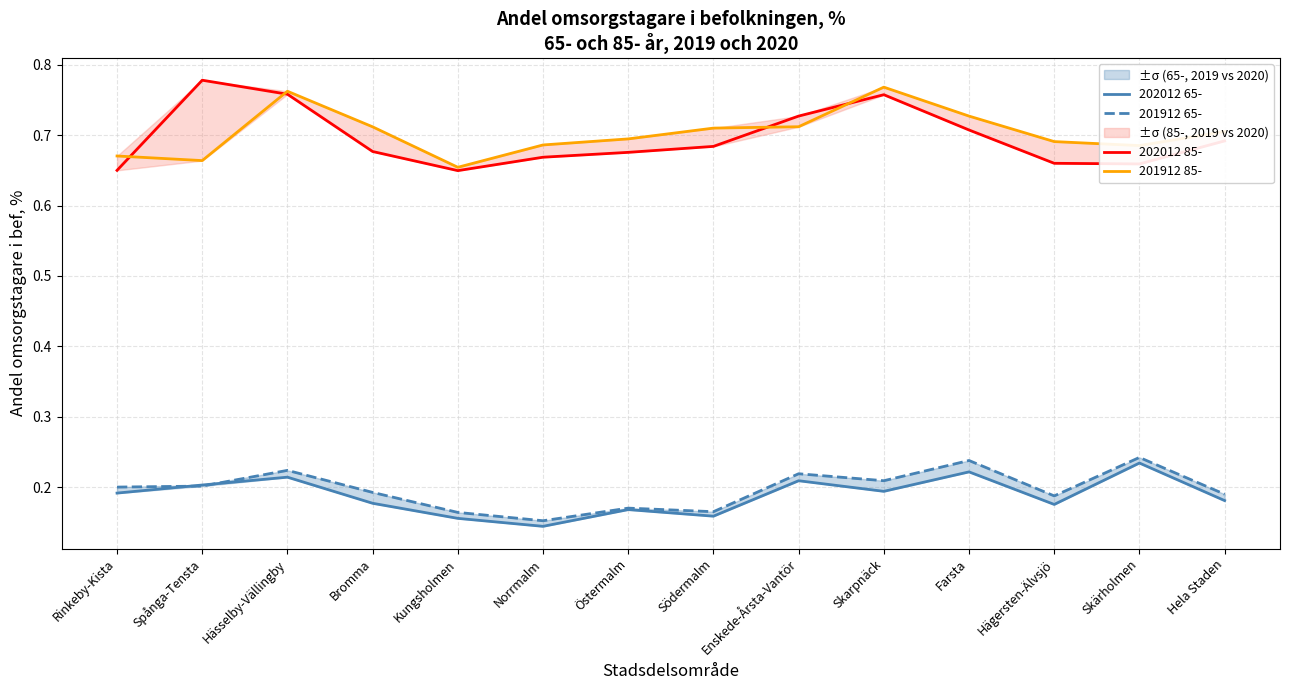

What is the difference between the 202012 85- values at Hässelby-Vällingby and Bromma?

0.1